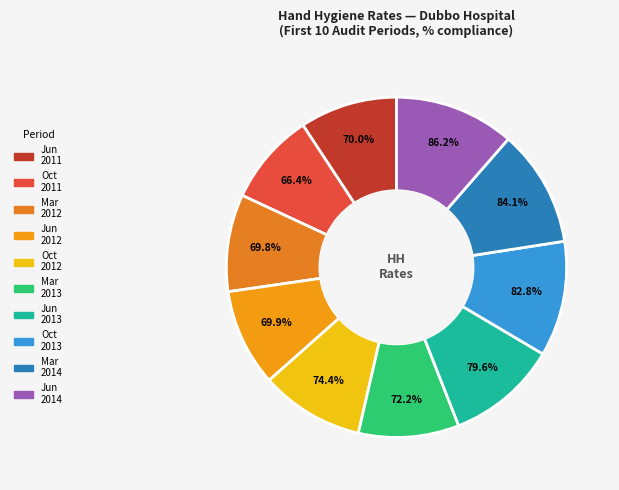

Is there any slice that represents more than half of the pie?

No